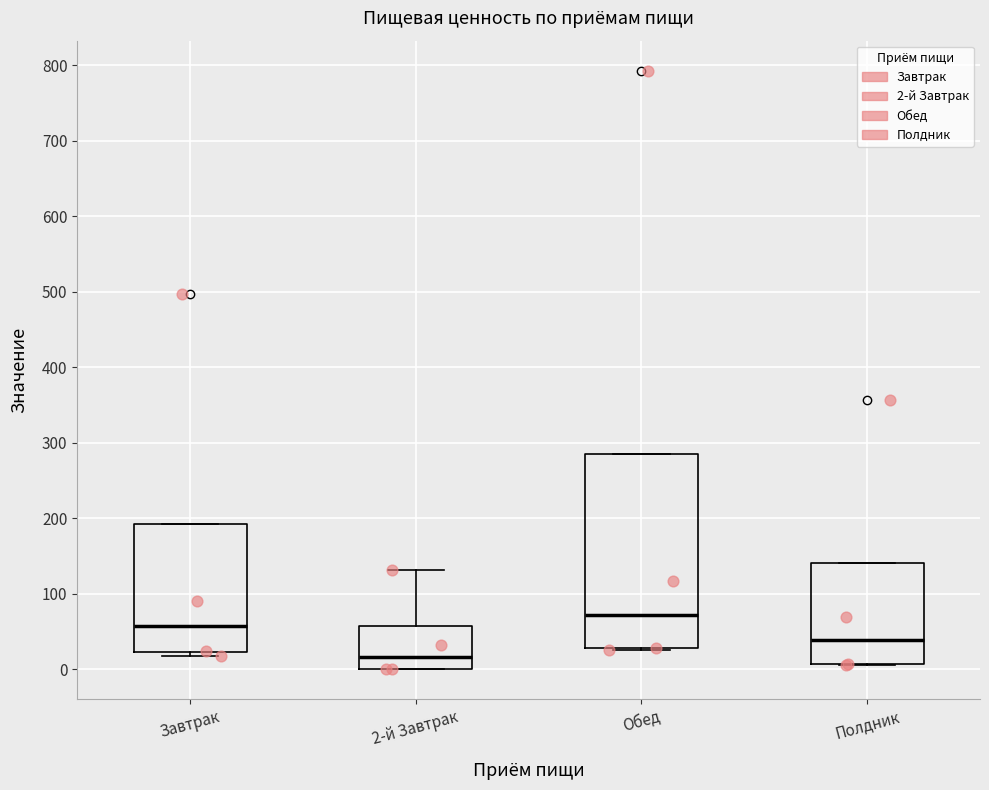

Reading left to right, transcribe this box plot: for each box, give where its median line is, the range the box spans, and where its two whiskers end, as read against the y-axis. The values are not printed on the chart, so give them approximately, as read against the axis.

Завтрак: median 60, box 20 to 190, whiskers 20 (just below the box's lower edge) to 190
2-й Завтрак: median 20, box 0 to 60, whiskers 0 to 130
Обед: median 70, box 30 to 290, whiskers 30 to 290
Полдник: median 40, box 10 to 140, whiskers 10 to 140